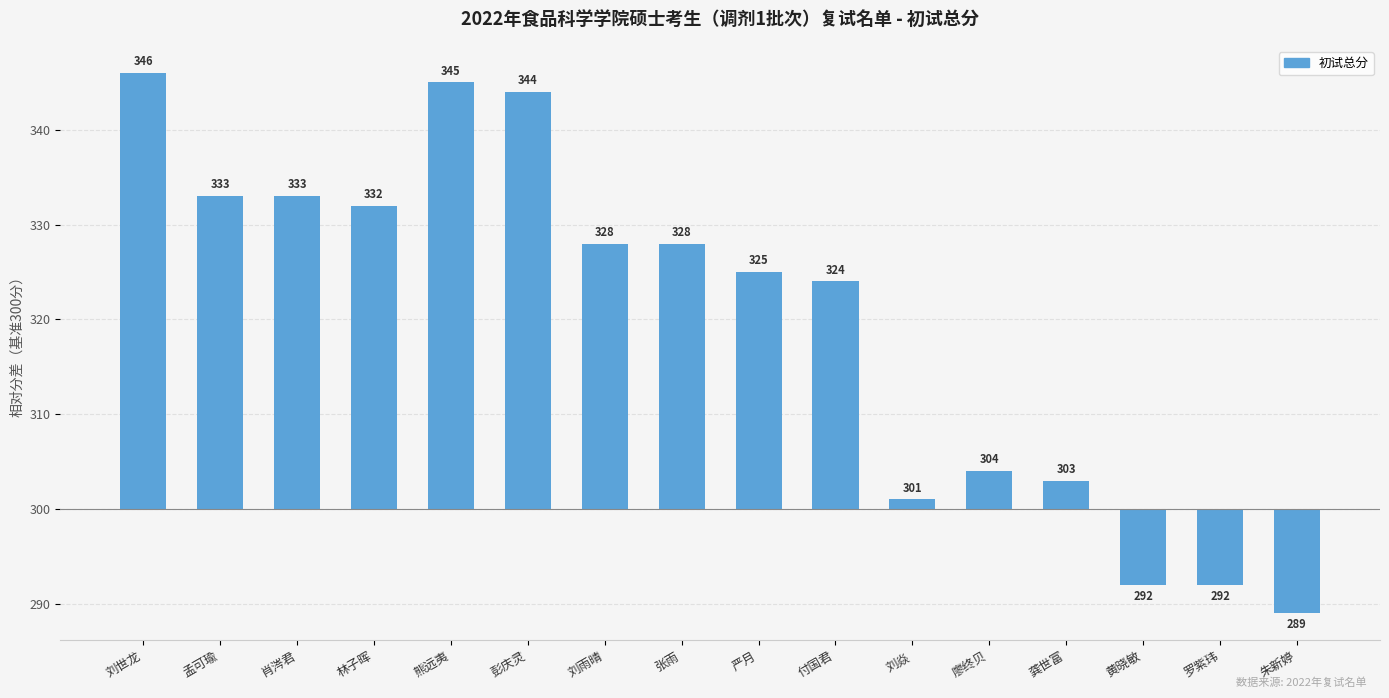

Are the bars horizontal?

No